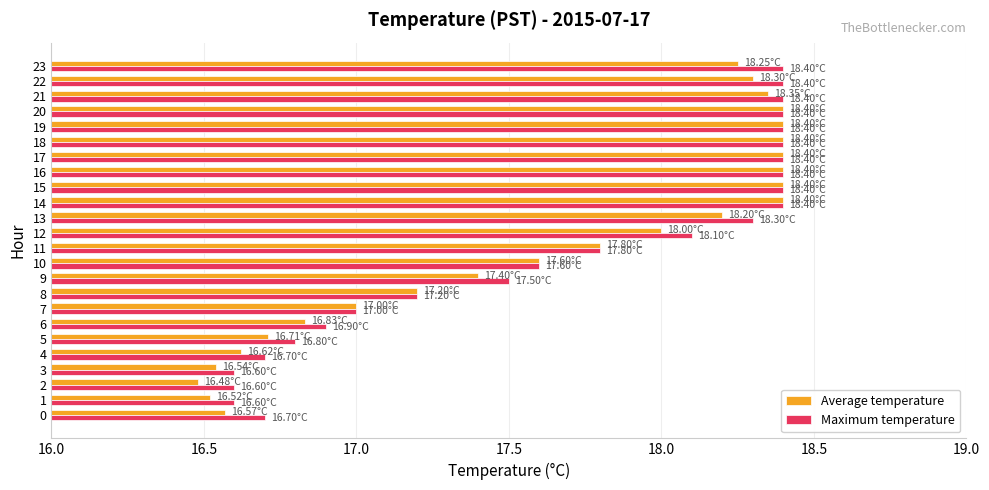

What is the difference between the second highest and second lowest values in the Maximum temperature series?

1.8